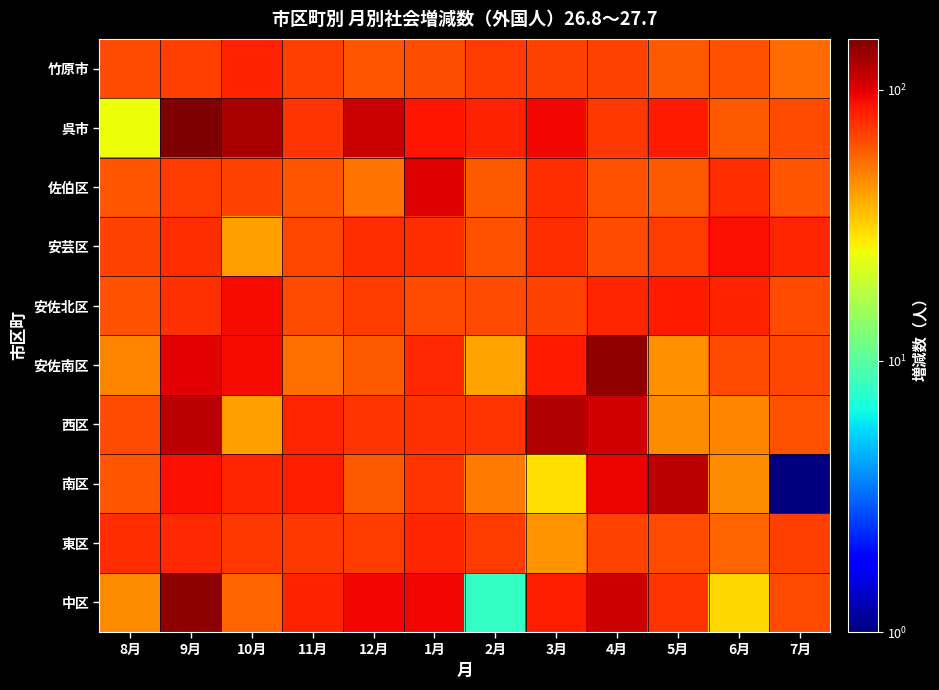

What is the difference between the highest and lowest values at 11月?

29